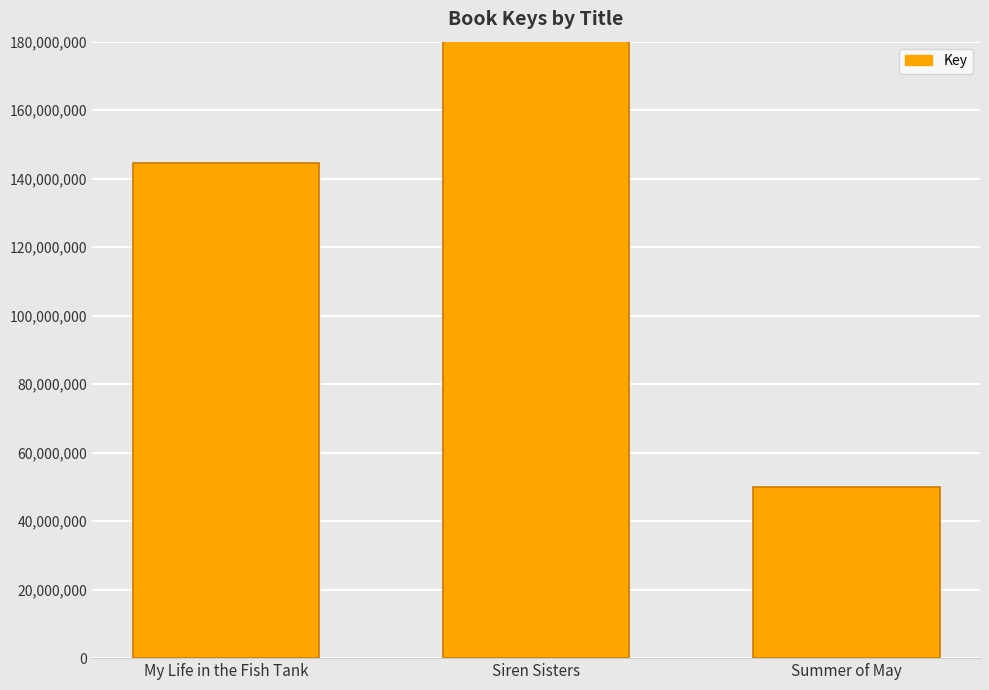

Count the values in the range 49999117 to 560250535.

3